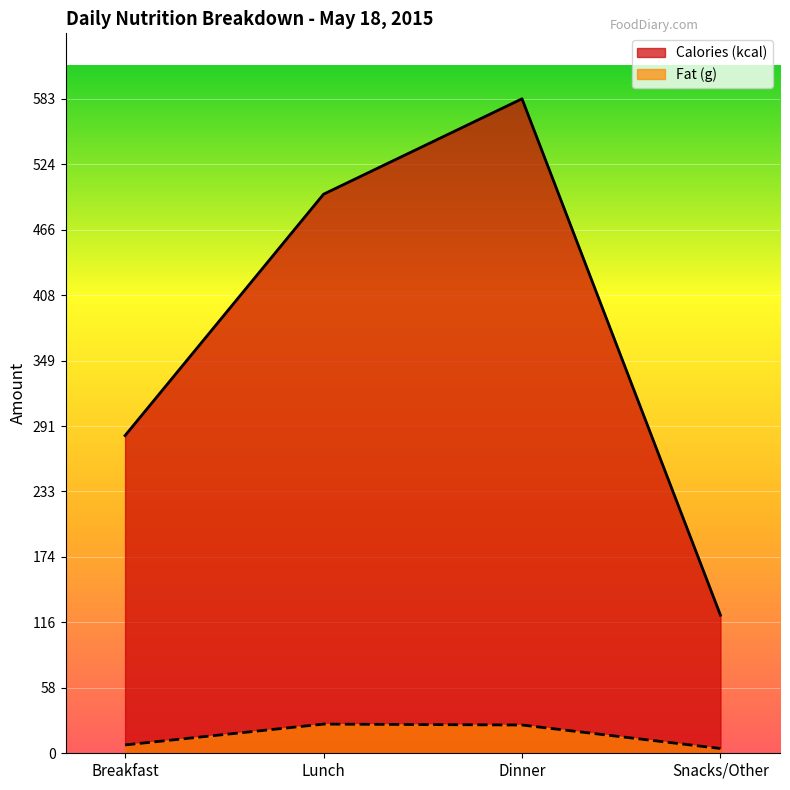

At which label does Calories (kcal) first exceed 498?

Dinner